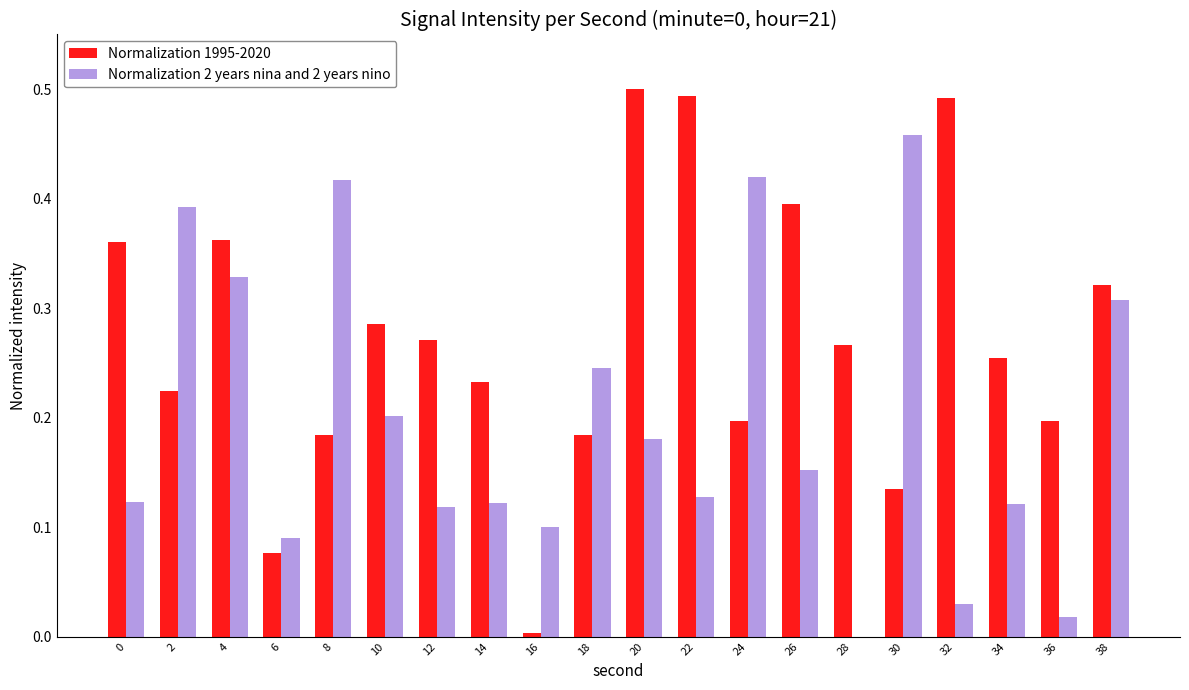

At which label does Normalization 2 years nina and 2 years nino reach its peak?

30